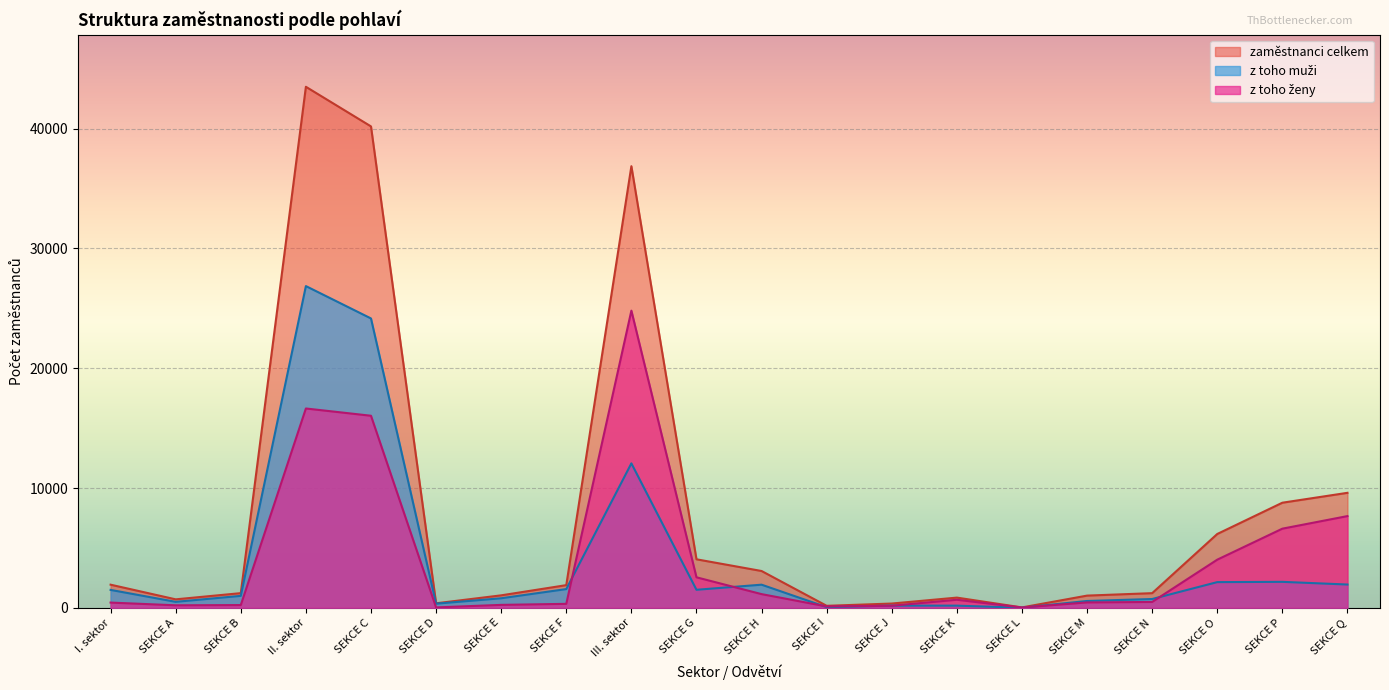

Reading left to right, what are all the values shown in this chart?

zaměstnanci celkem: 1930	706	1224	43502	40194	376	1040	1892	36870	4050	3072	166	355	851	32	1018	1222	6163	8774	9600
z toho muži: 1494	498	996	26861	24159	344	796	1562	12060	1504	1930	53	183	179	8	570	734	2144	2167	1943
z toho ženy: 436	208	228	16641	16035	32	244	330	24810	2546	1142	113	172	672	24	448	488	4019	6607	7657